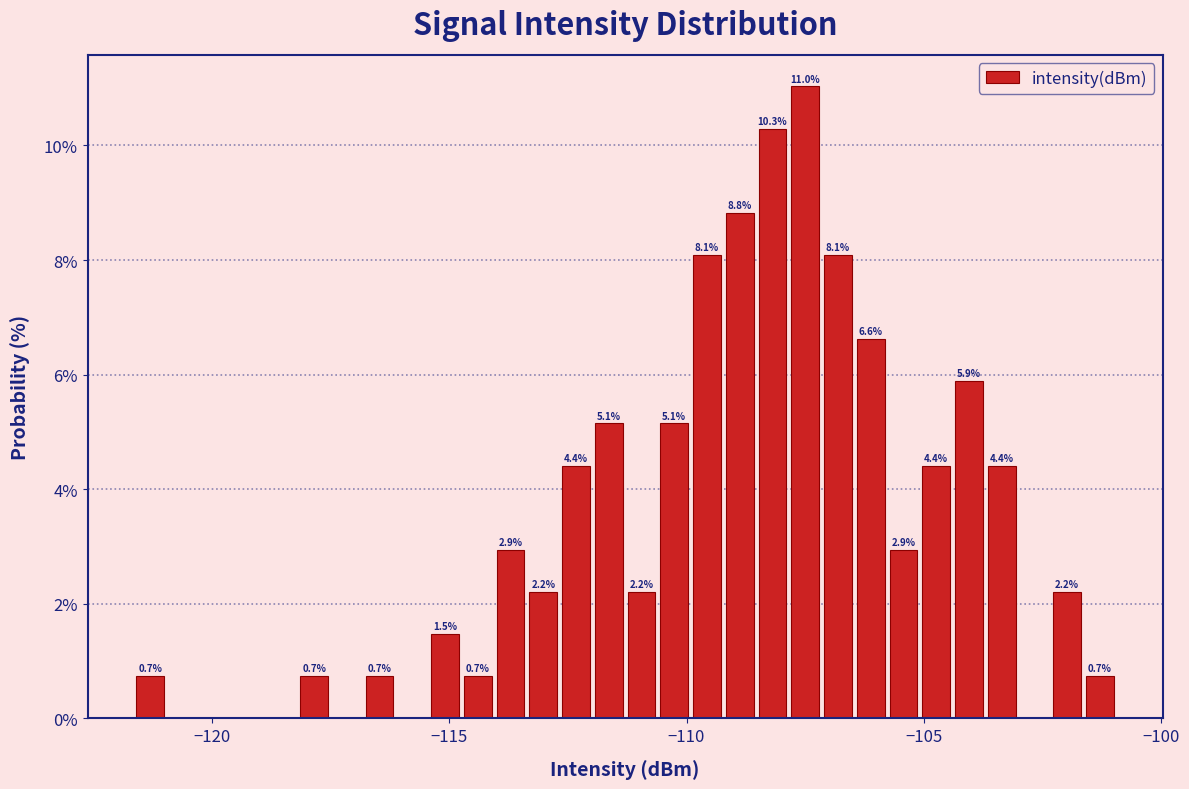

Around what value on the x-axis is the tallest bar? Give the approximate position of its centre, as read against the axis.

-107.5